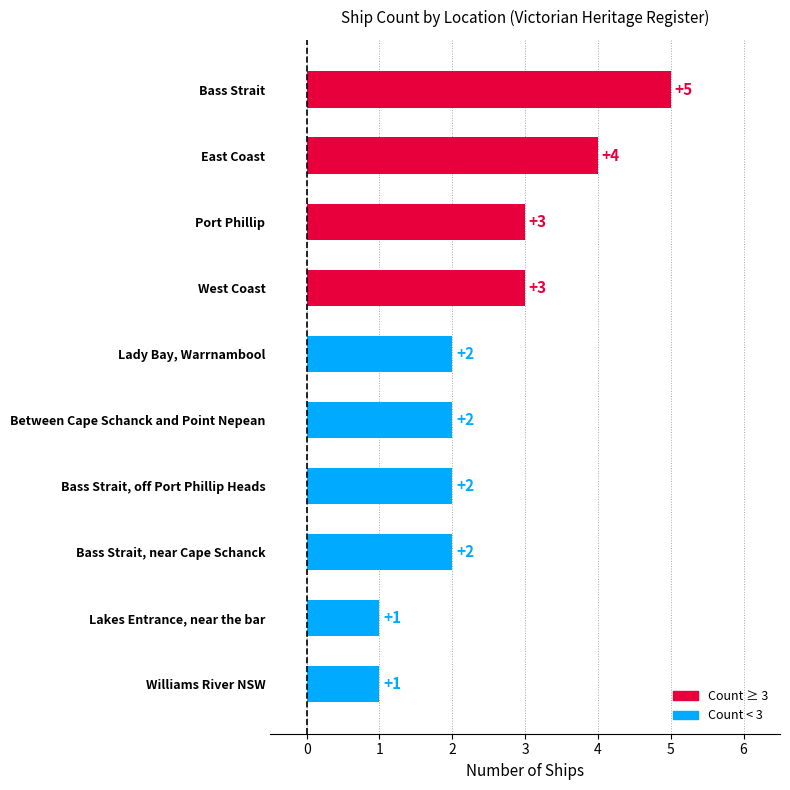

Which has a higher value, Bass Strait or Port Phillip?

Bass Strait